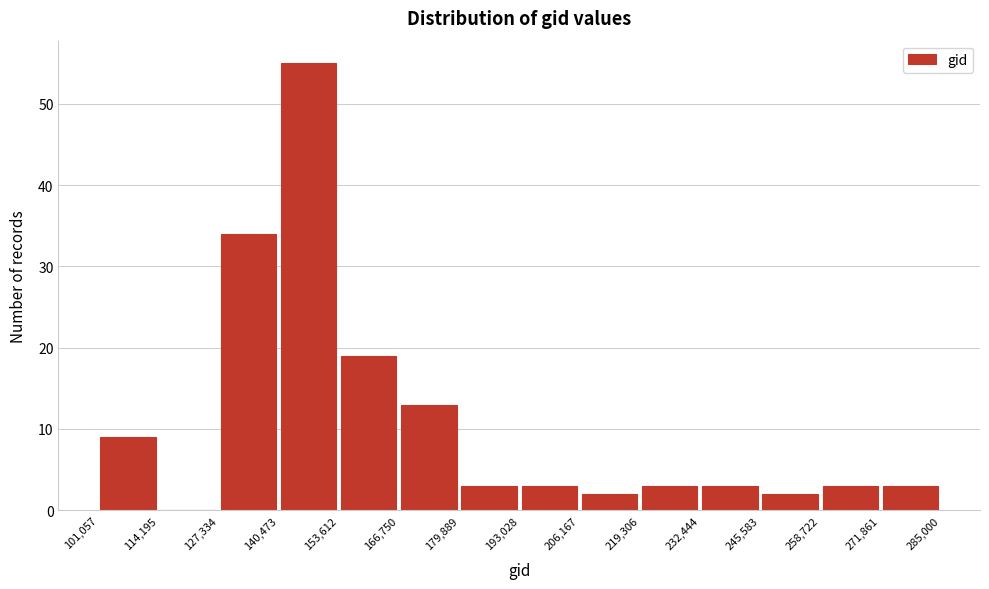

Over which range of the x-axis is the bar tallest?

140,473 to 153,612